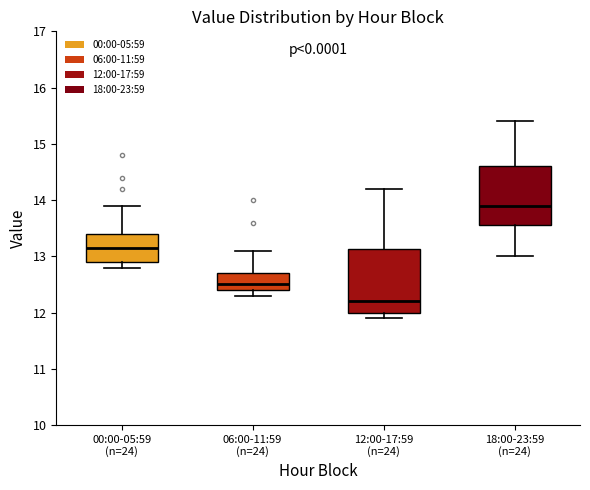

Where is the lower edge of the box for 12:00-17:59 (n=24) on the y-axis? The values are not printed on the chart, so give them approximately, as read against the axis.

12.0